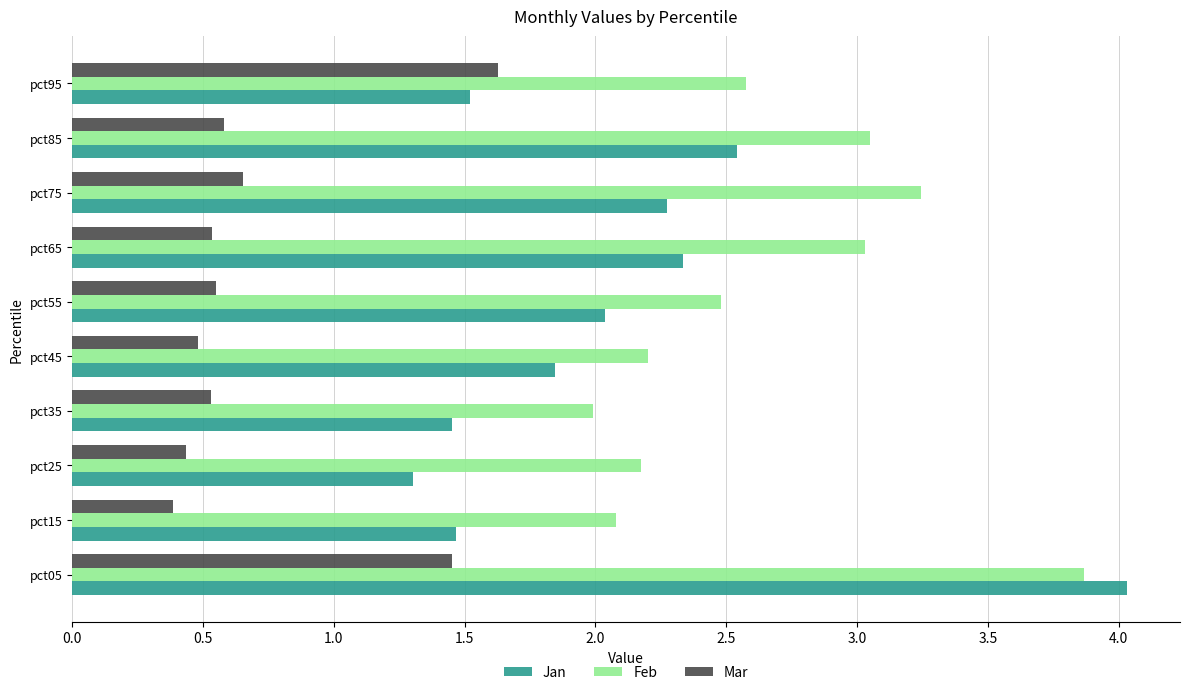

Rank the series at pct15 from highest to lowest value.

Feb, Jan, Mar